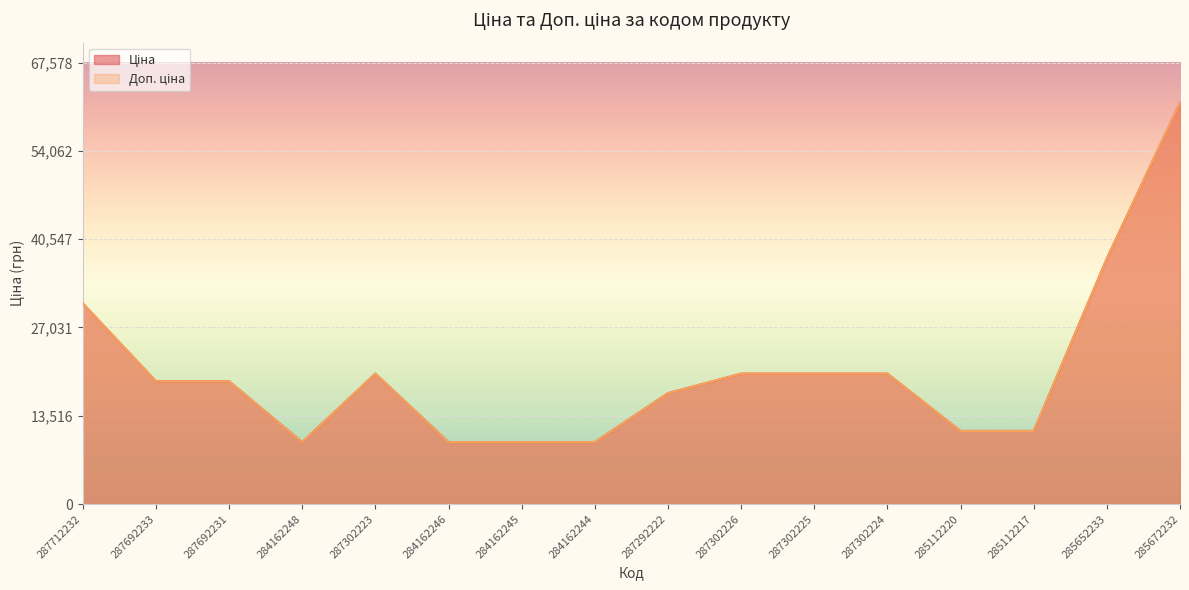

What are all the series names shown in the legend?

Ціна, Доп. ціна